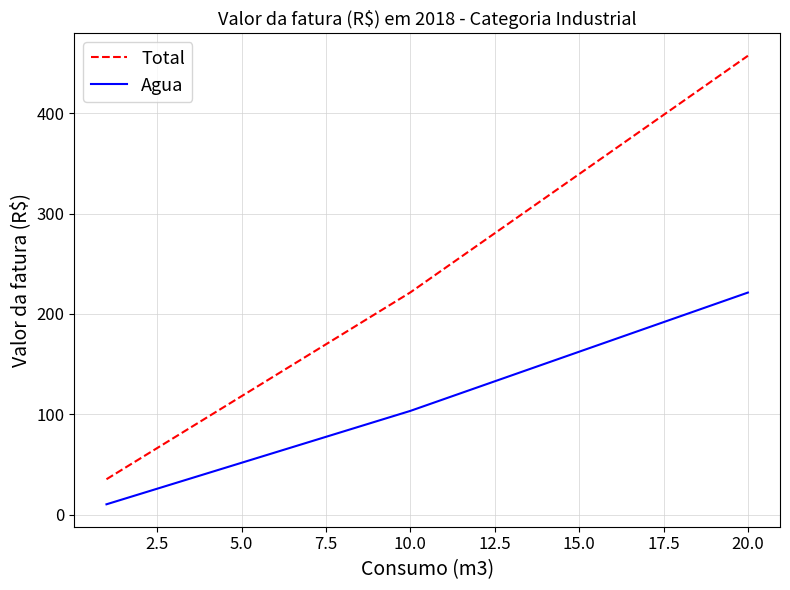

Rank the series by their average value, from highest to lowest.

Total, Agua